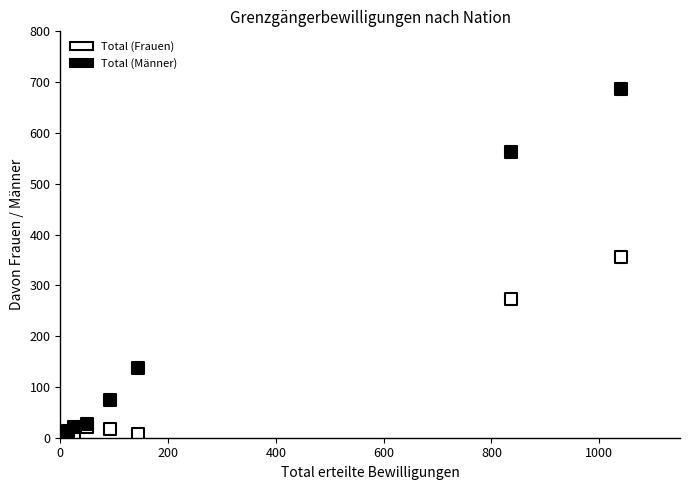

Across all series, what Y value is closest to 343?

355